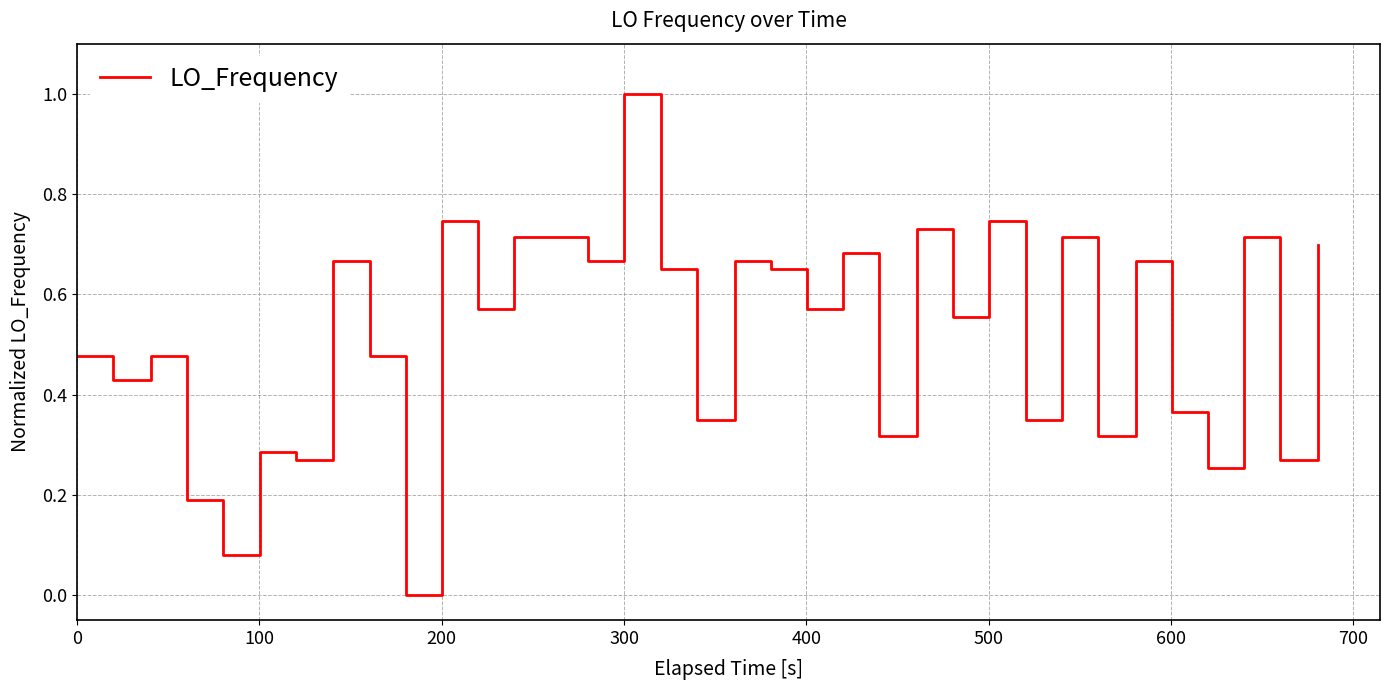

What is the difference between the maximum and minimum values?

1.0